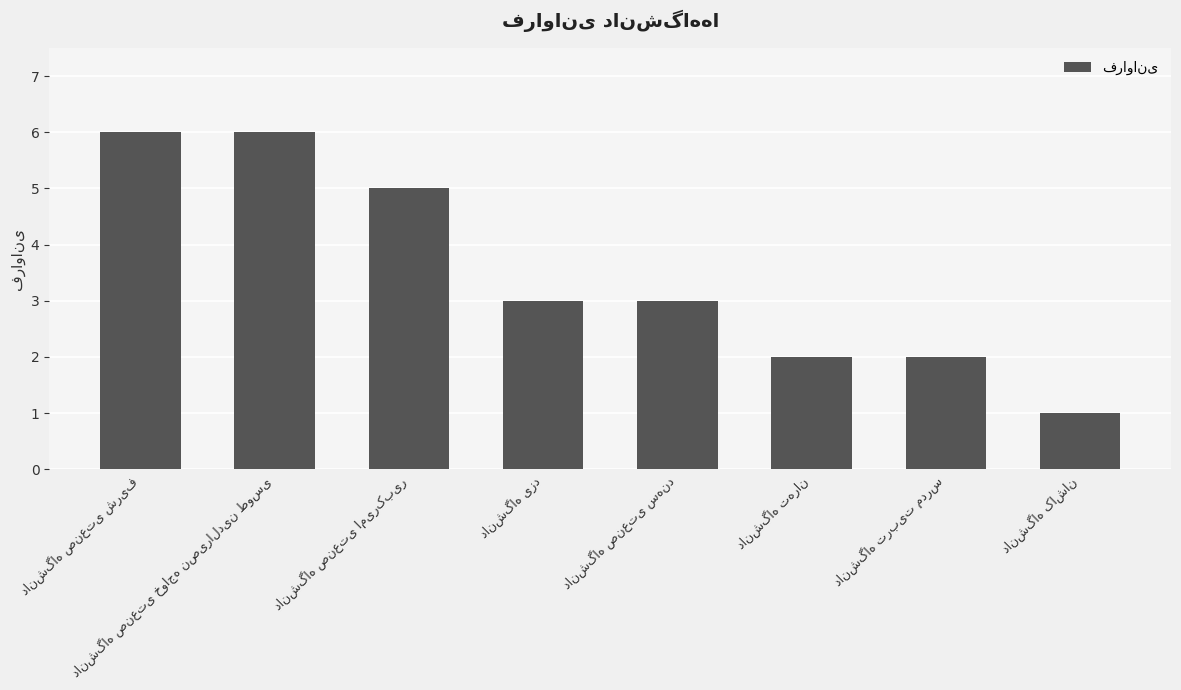

What is the sum of all values?

28